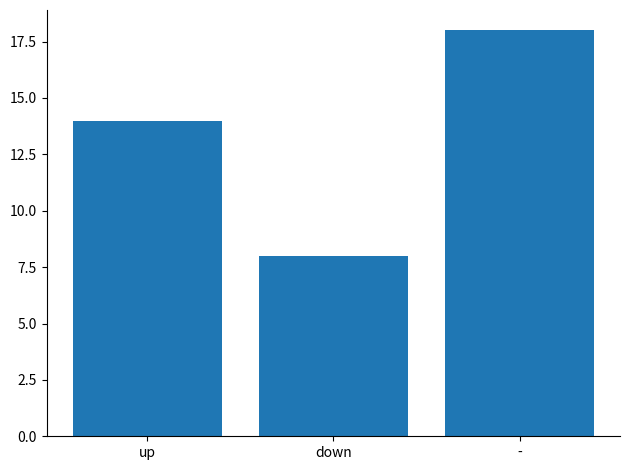

How many data points are less than 14?

1